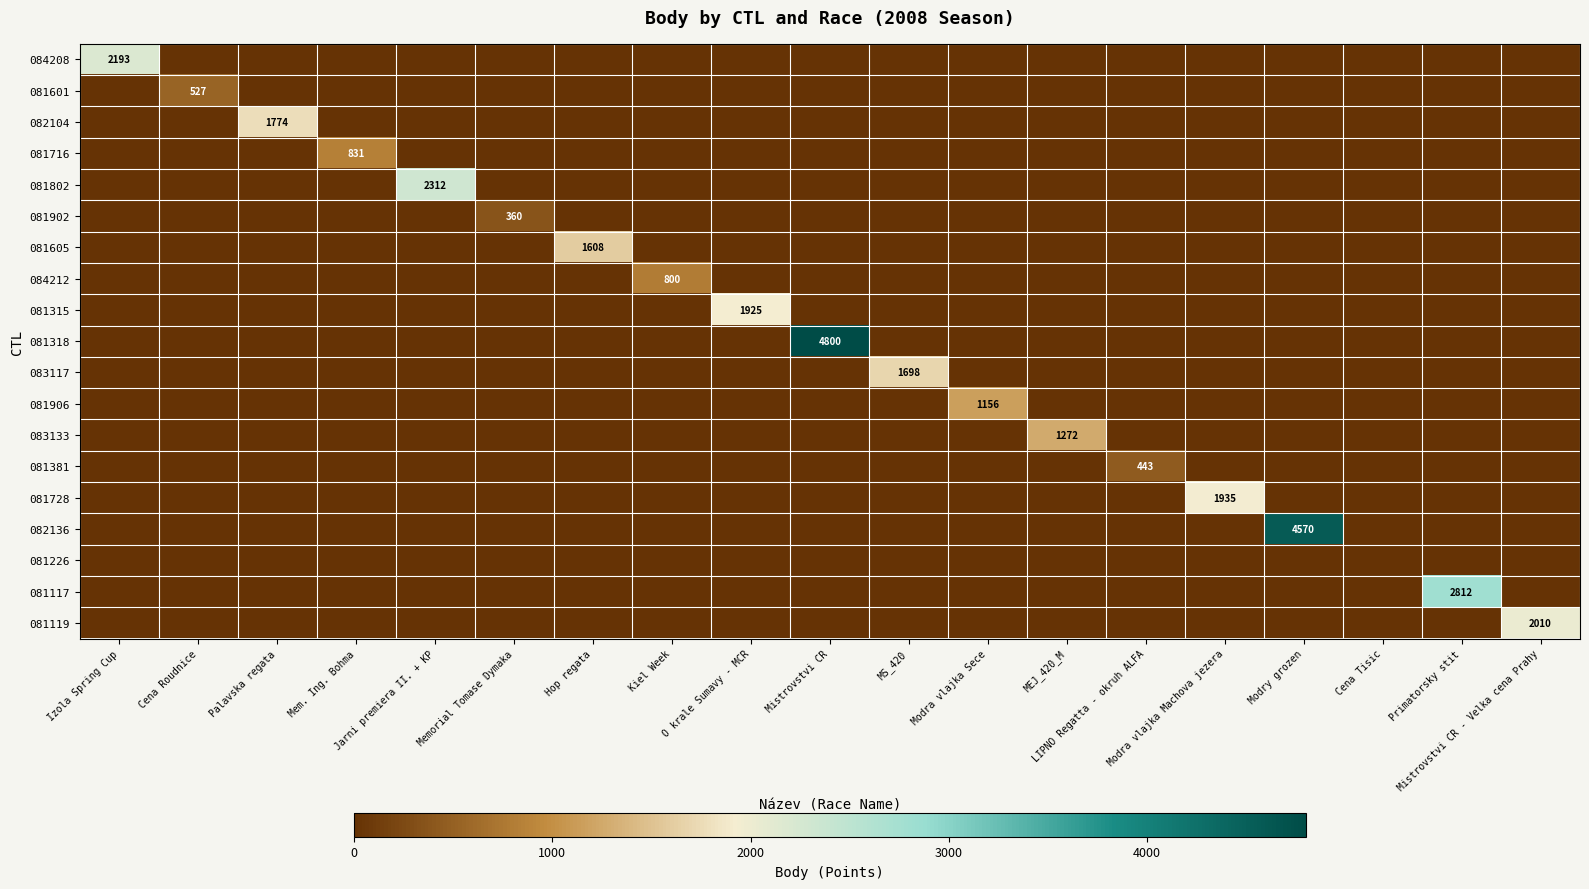

Which category has the lowest value across all series?

Cena Roudnice